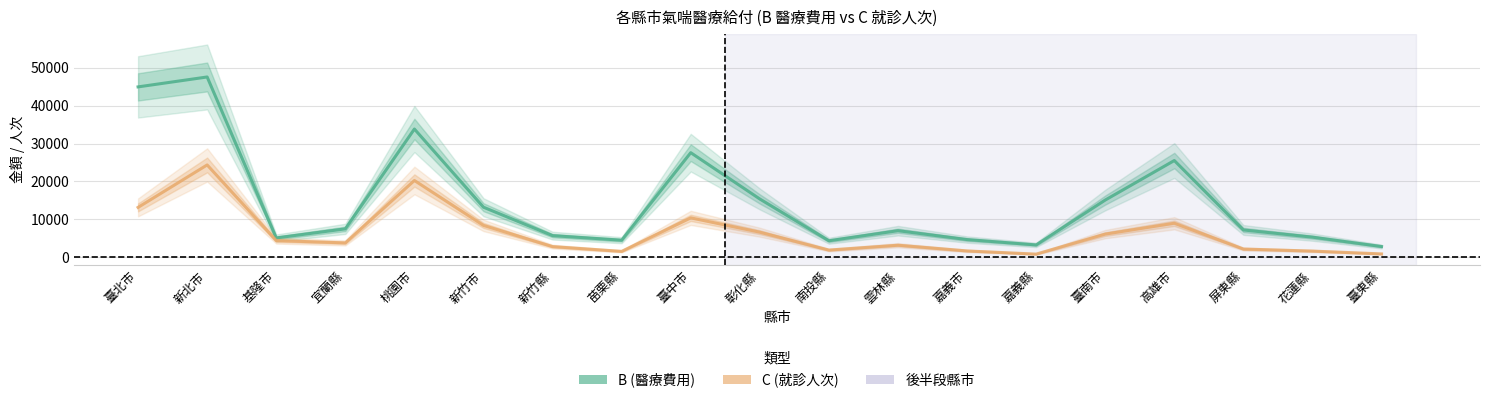

True or false: C (就診人次) and B (醫療費用) intersect in this chart.

False